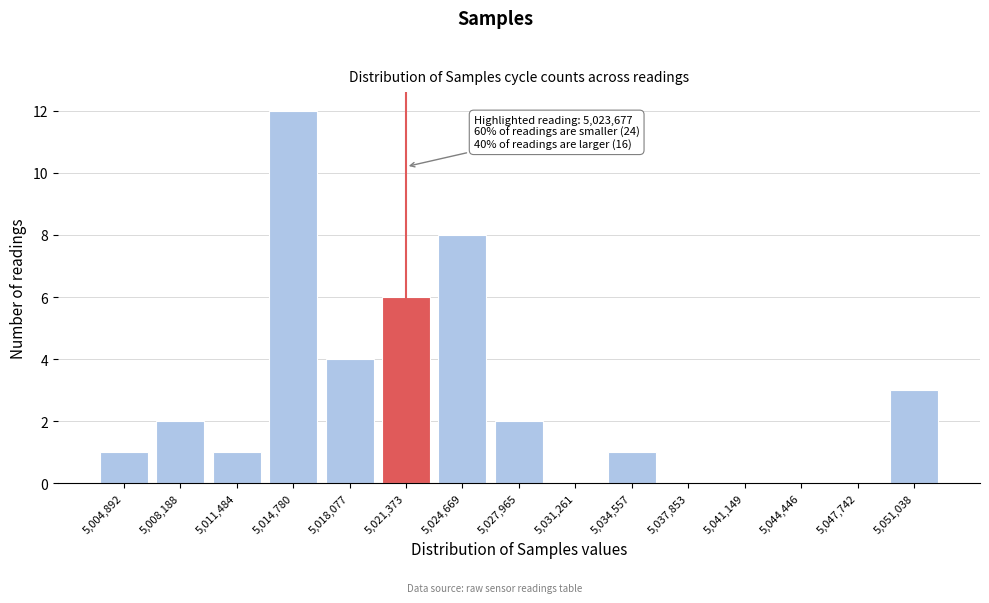

Reading left to right, list all the values displayed in this chart.

5,004,892=1	5,008,188=2	5,011,484=1	5,014,780=12	5,018,077=4	5,021,373=6	5,024,669=8	5,027,965=2	5,031,261=0	5,034,557=1	5,037,853=0	5,041,149=0	5,044,446=0	5,047,742=0	5,051,038=3